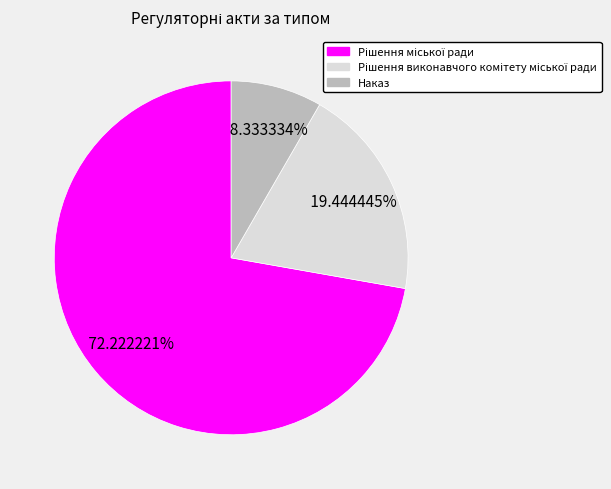

Which slice is the smallest?

Наказ